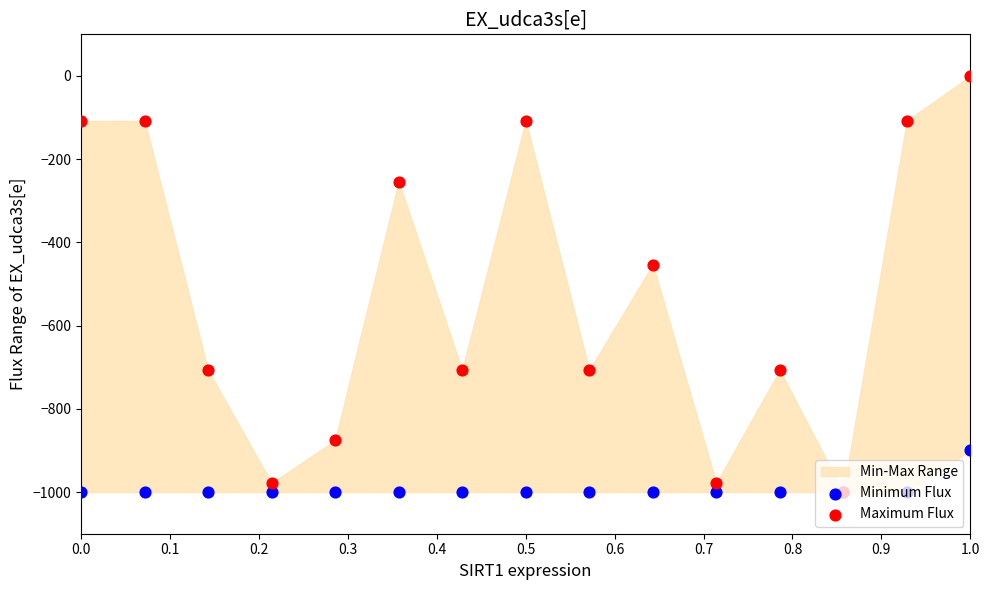

Is the value of Minimum Flux at 13 greater than the value of Maximum Flux at 0.8?

No